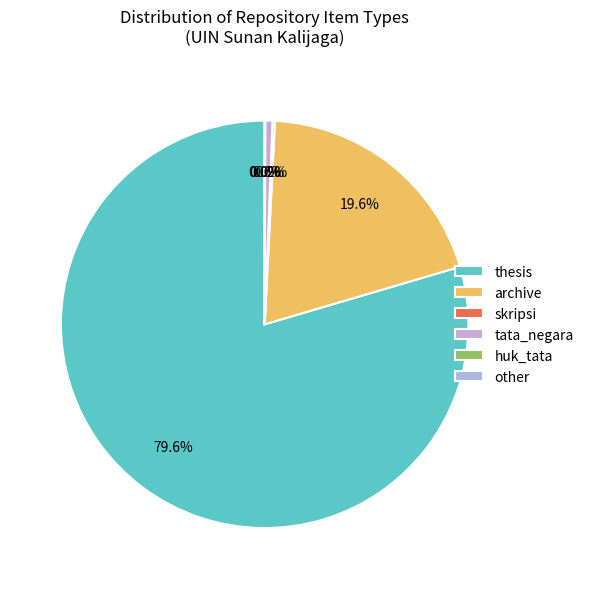

What is the smallest slice in the pie chart?

other